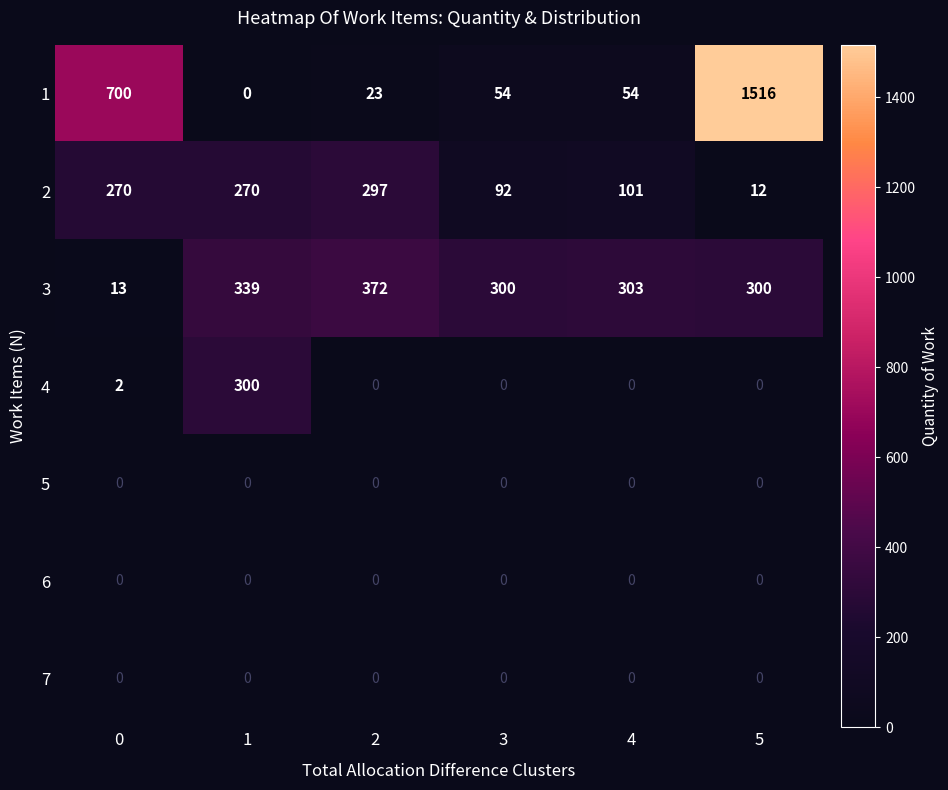

What is the sum of the 2 values at 2 and 4?

398